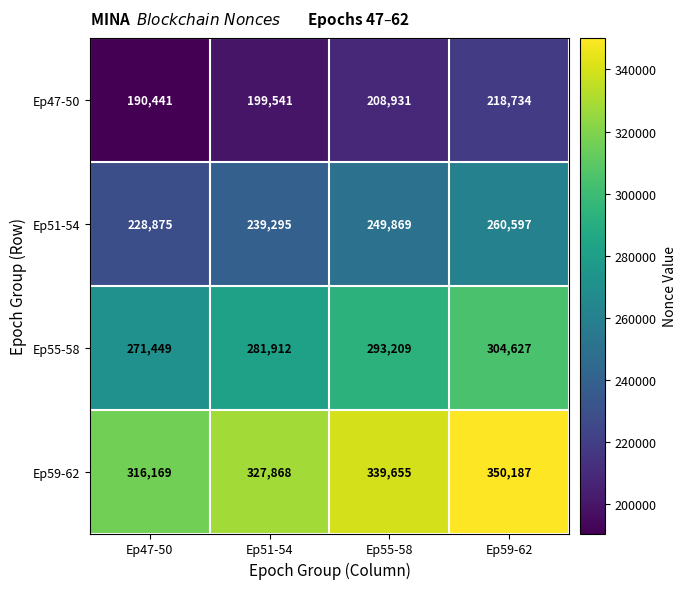

Rank the series at Ep51-54 from highest to lowest value.

Ep59-62, Ep55-58, Ep51-54, Ep47-50